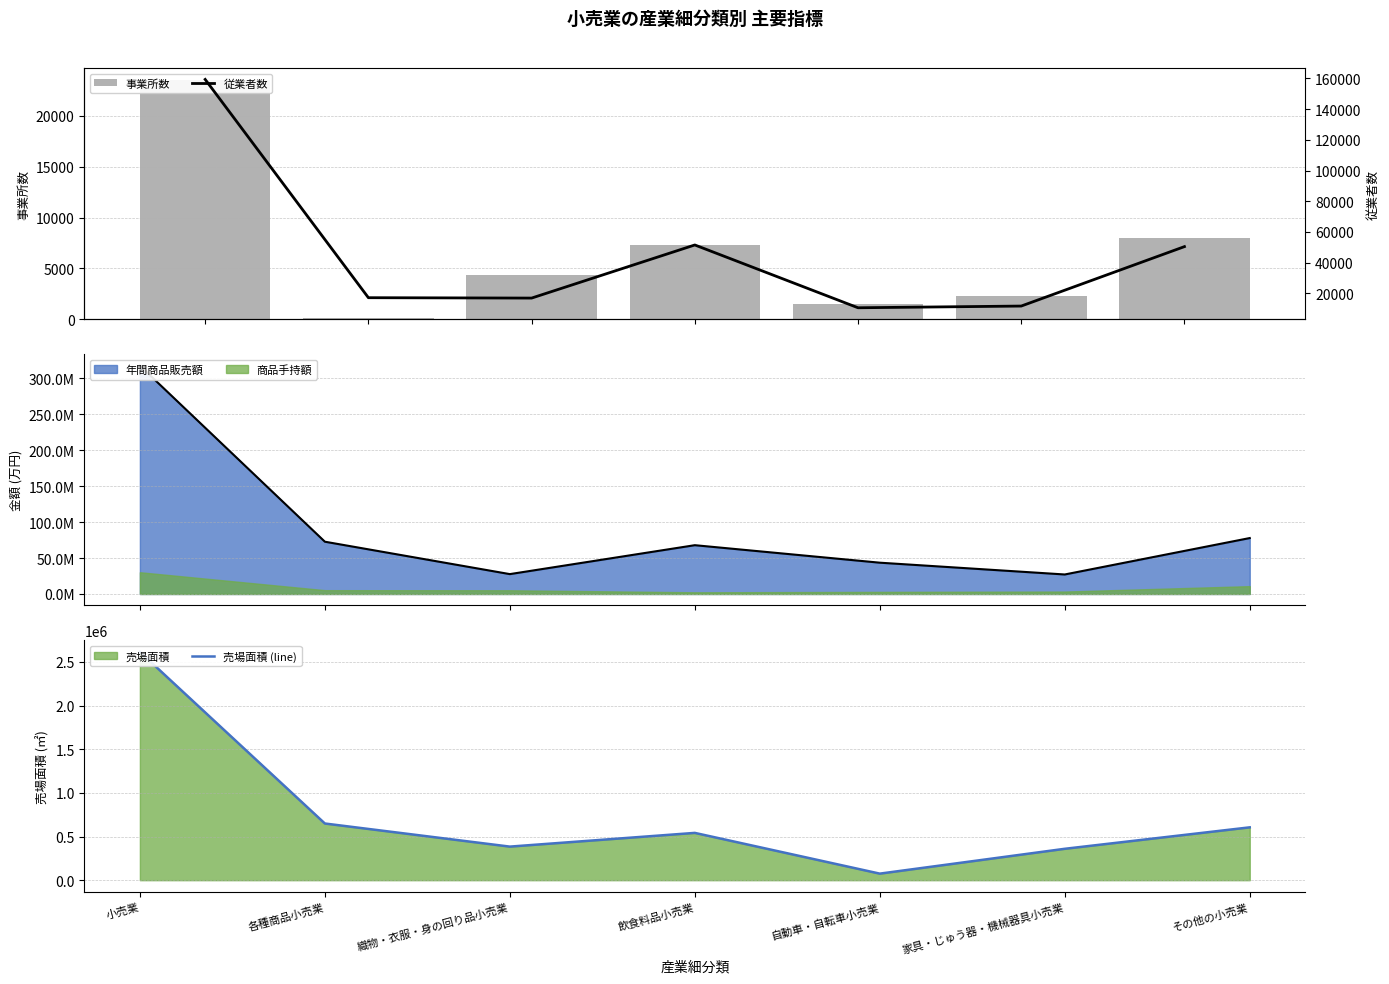

What is the minimum value for 売場面積 (line)?

75089